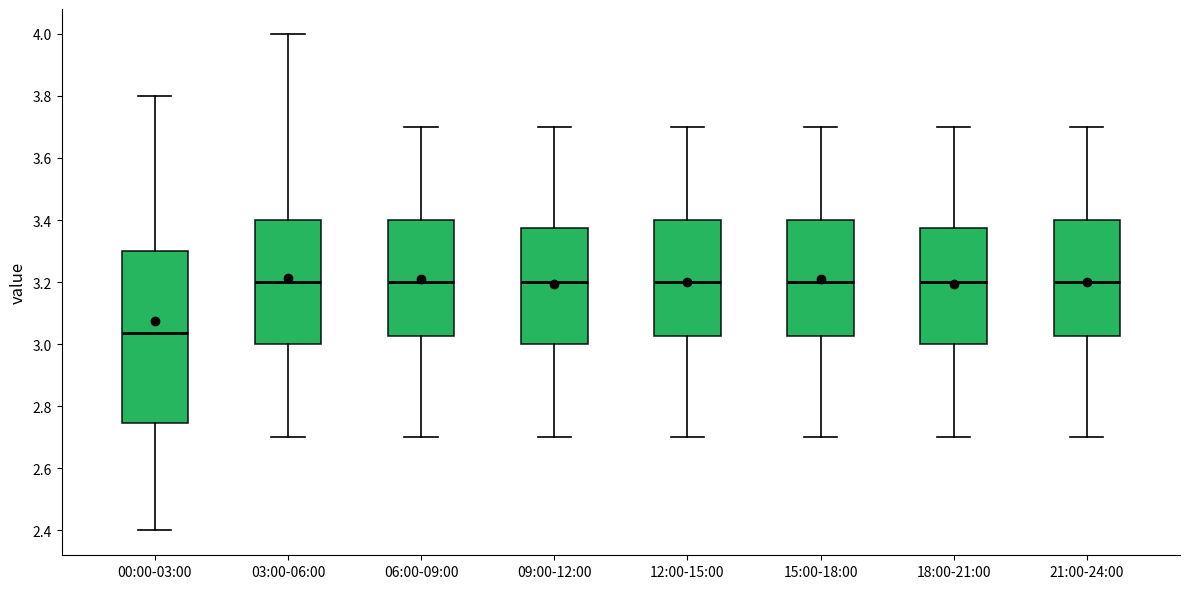

Where does the median line of the box for 03:00-06:00 sit on the y-axis? The values are not printed on the chart, so give them approximately, as read against the axis.

3.20